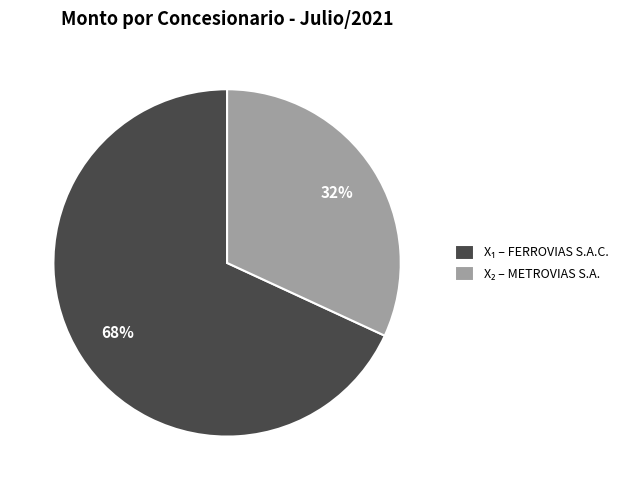

Count the number of slices in the pie.

2